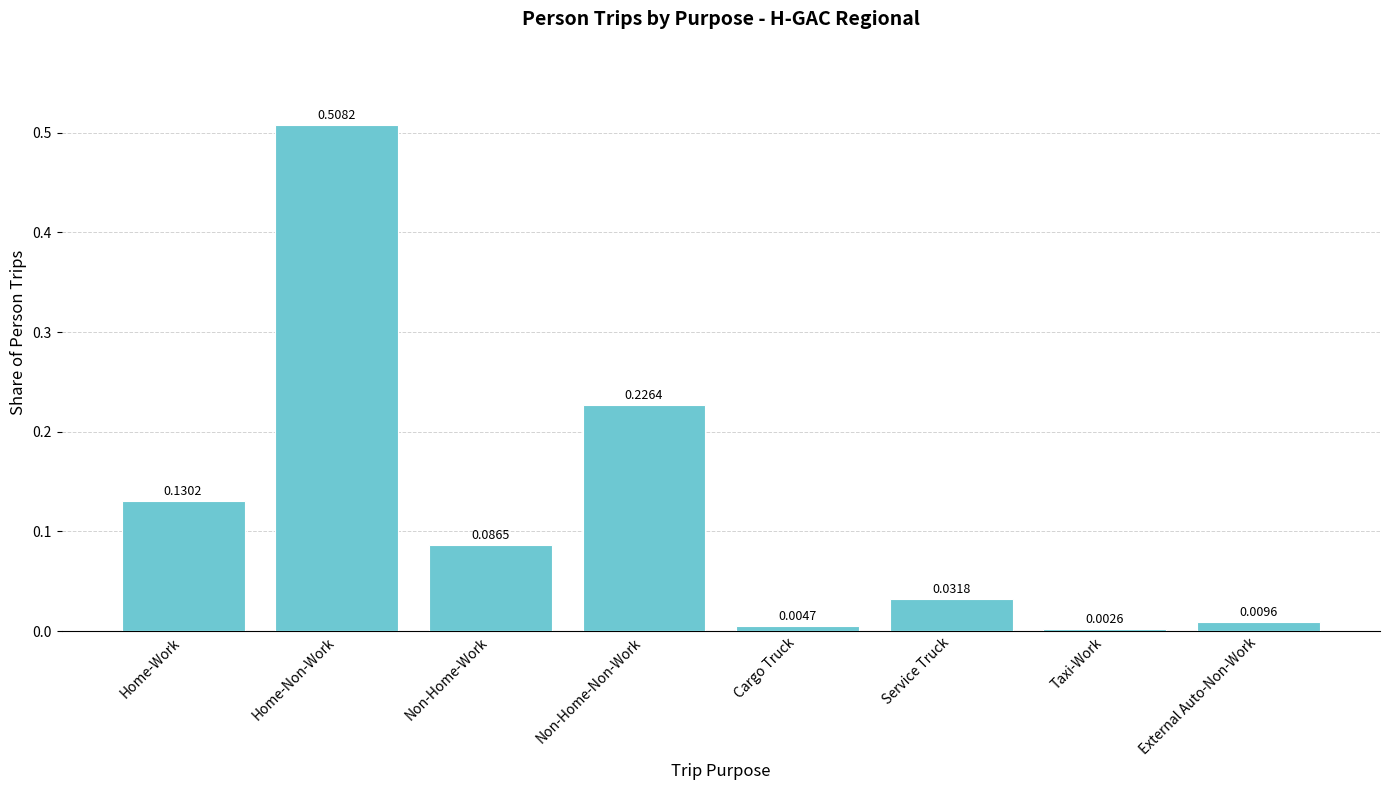

Count the number of categories in the chart.

8